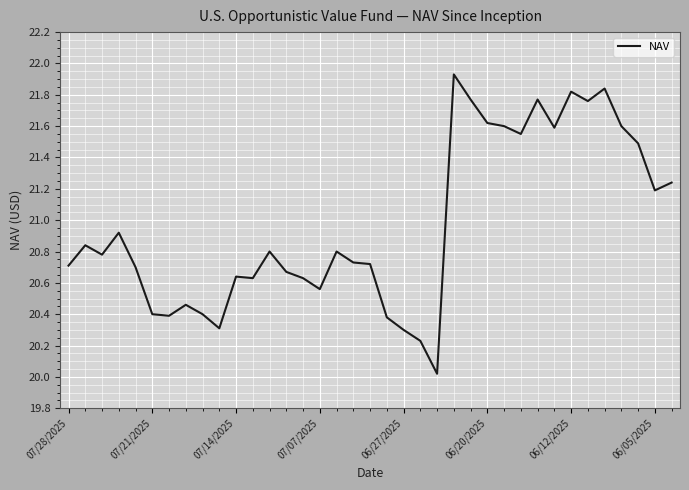

What is the minimum value shown in the chart?

20.0